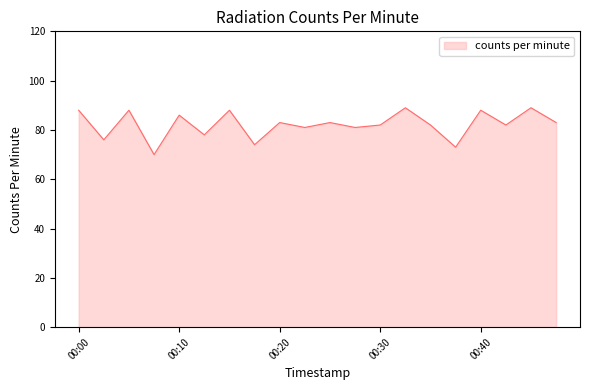

How many lines are shown in the chart?

1